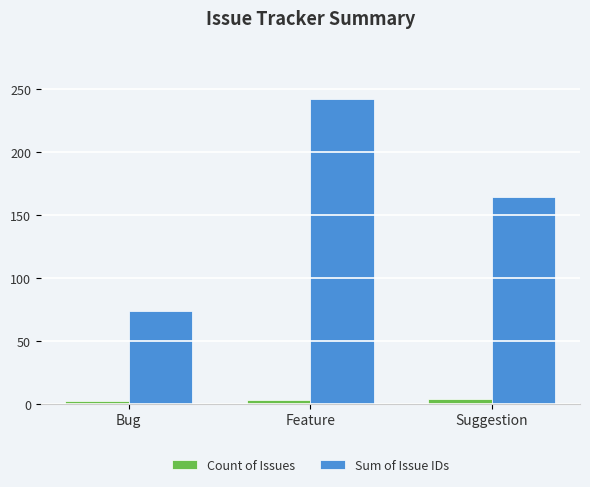

Which series has the largest range (max minus min)?

Sum of Issue IDs